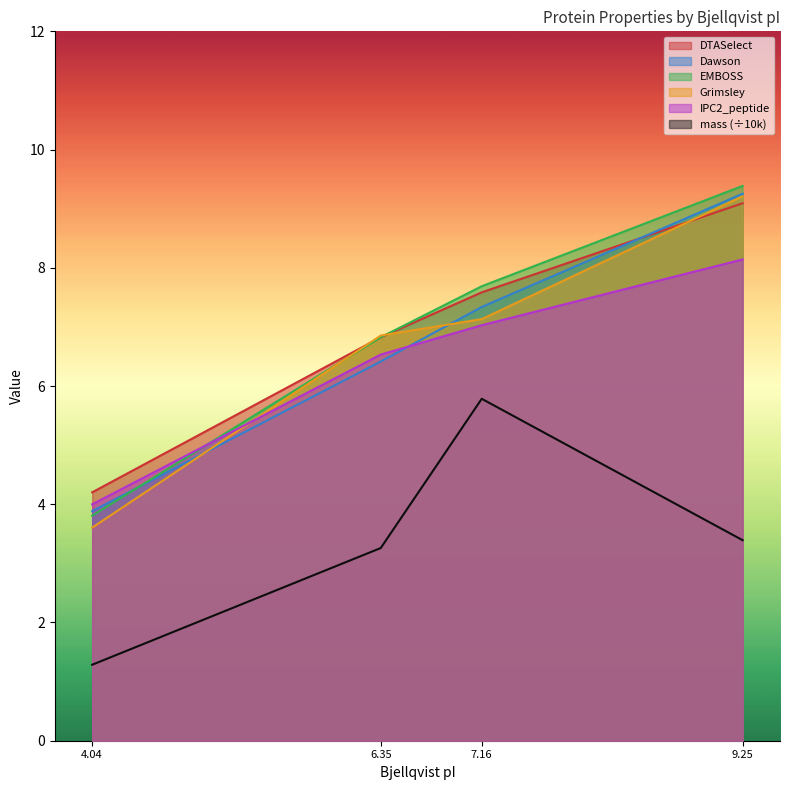

What are all the series names shown in the legend?

mass, DTASelect, Dawson, EMBOSS, Grimsley, IPC2_peptide